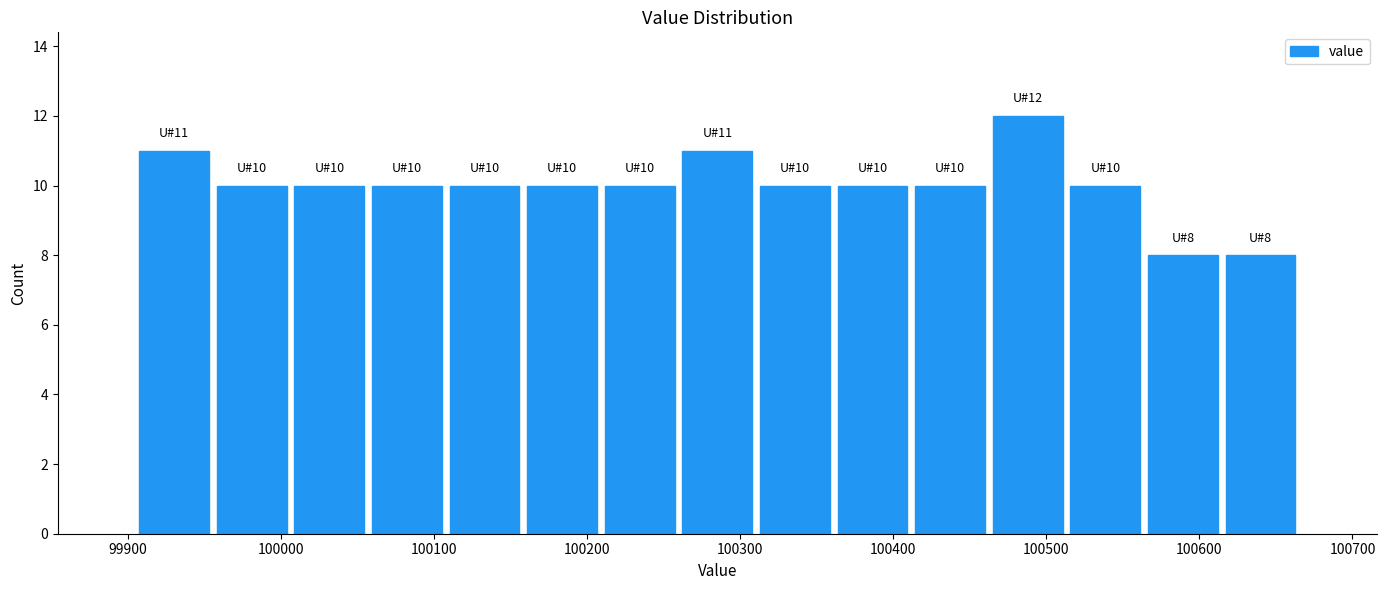

Which range on the x-axis has the tallest bar?

100460 to 100510